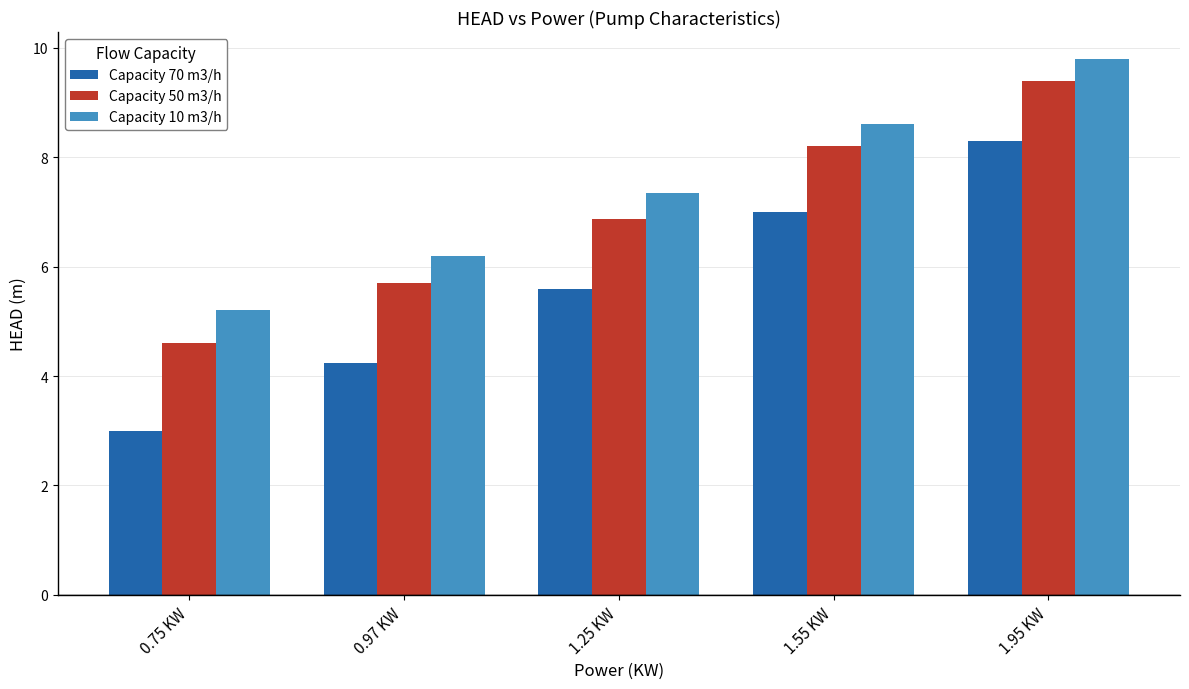

Which label corresponds to the smallest value in the chart?

0.75 KW